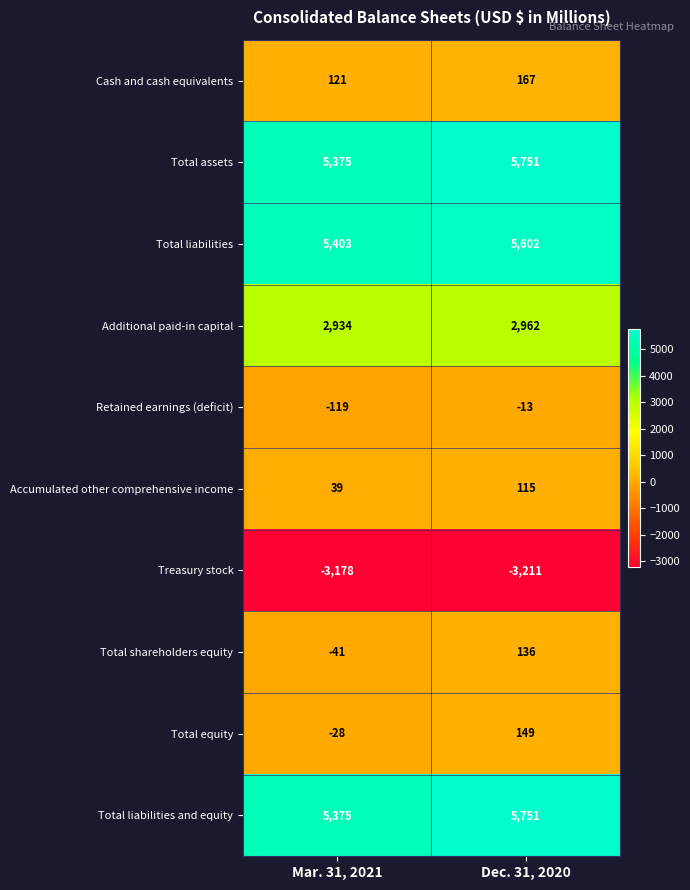

How many categories are shown in the chart?

2